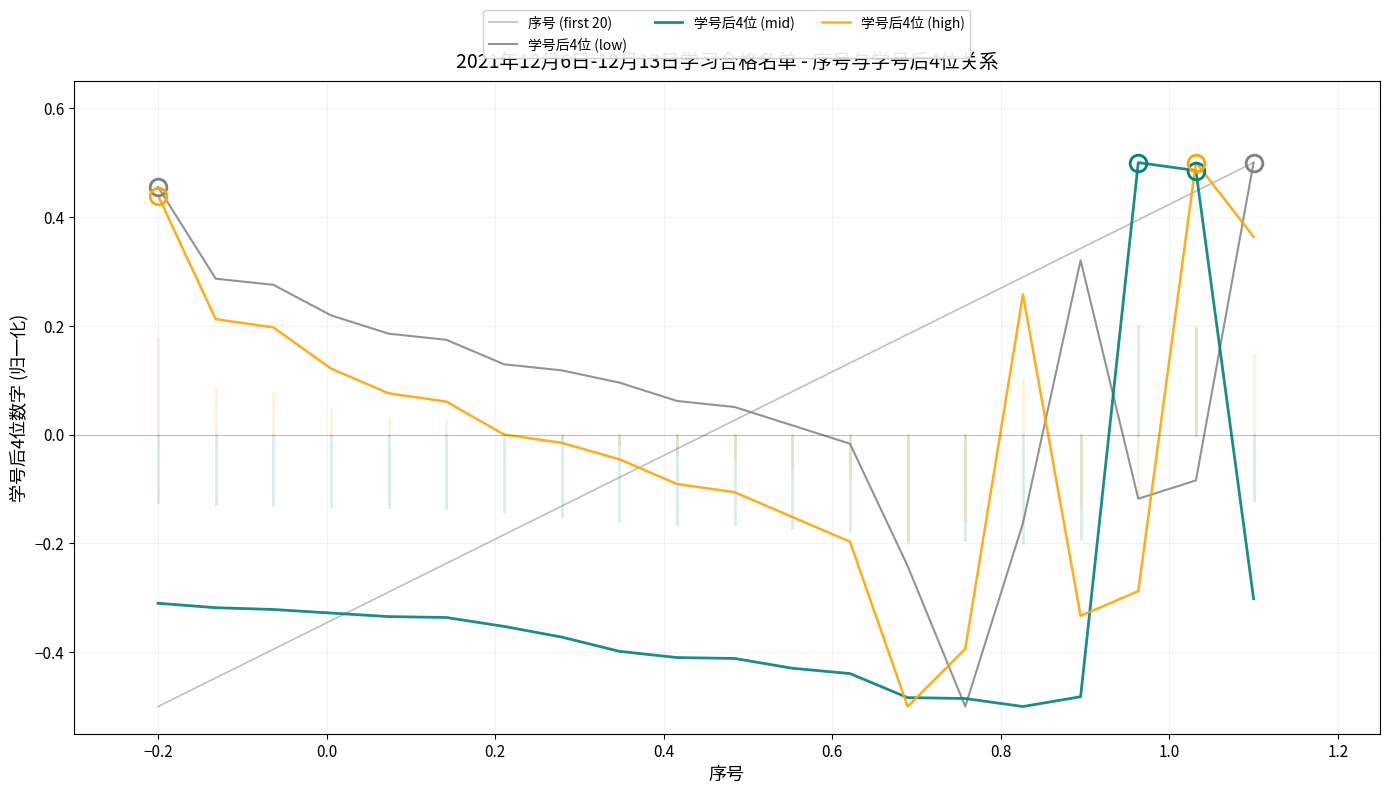

Is this an area chart (filled region under the line)?

No